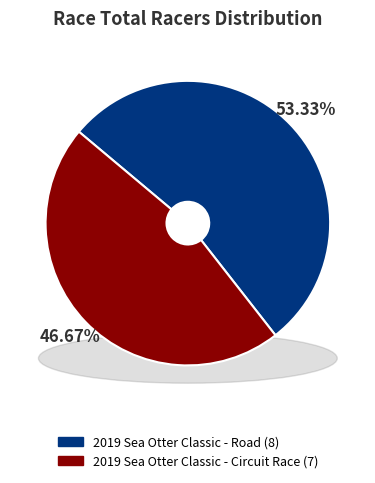

To the nearest percent, what percentage of the pie is 2019 Sea Otter Classic - Circuit Race?

47%